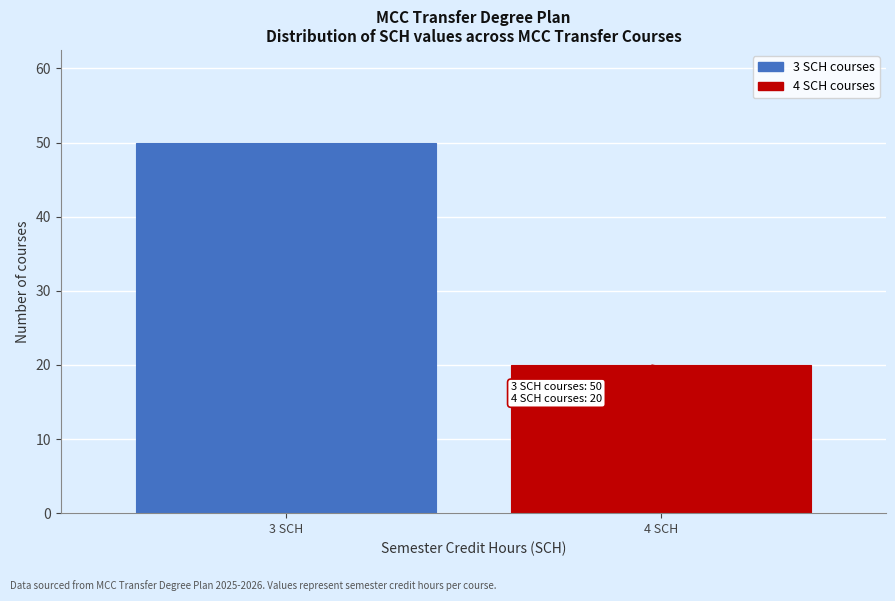

Reading left to right, list all the values displayed in this chart.

50	20